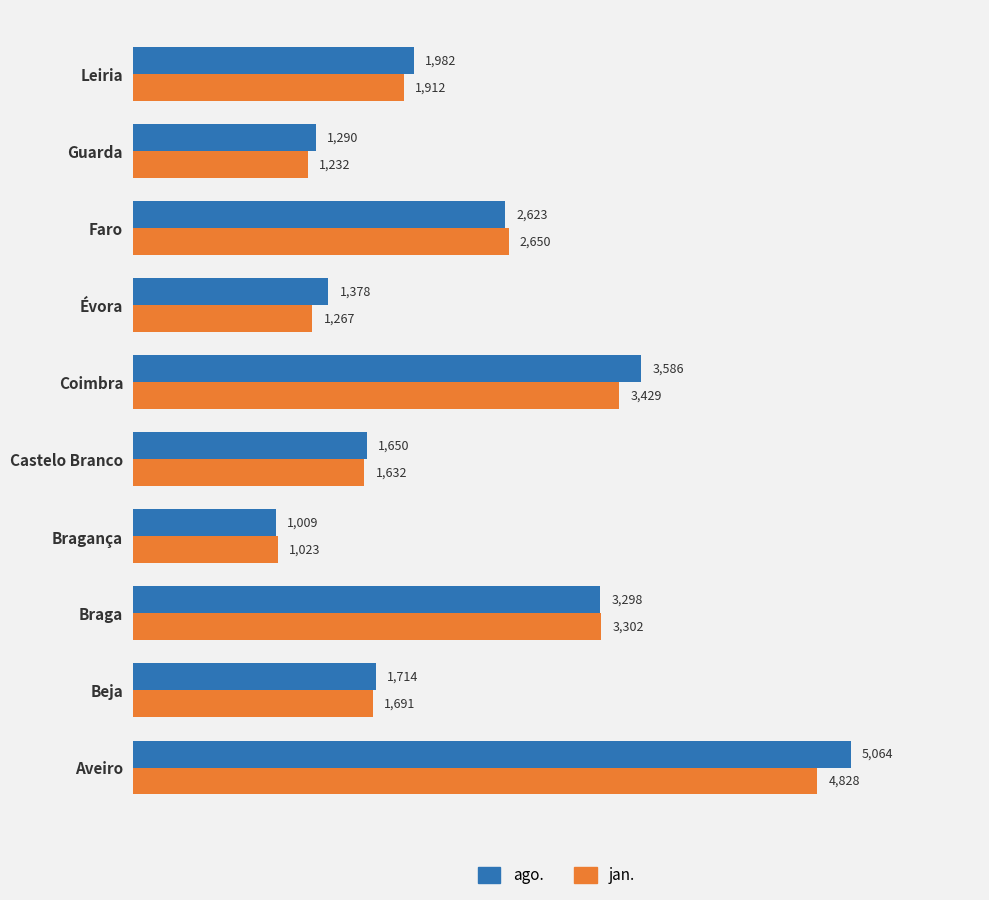

Rank the categories by ago. value from lowest to highest.

Bragança, Guarda, Évora, Castelo Branco, Beja, Leiria, Faro, Braga, Coimbra, Aveiro